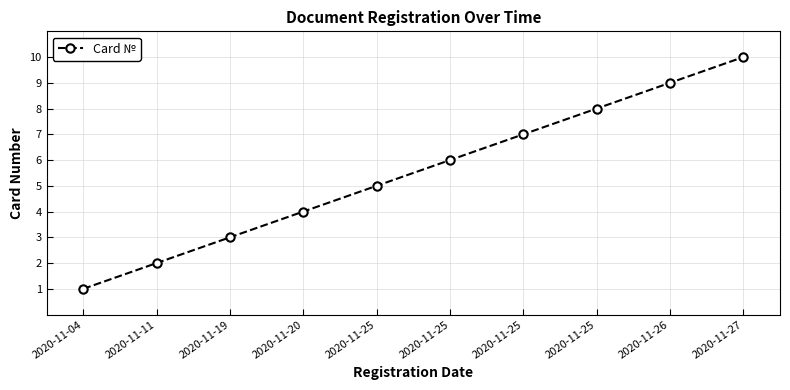

Reading left to right, extract all data points from this chart.

1	2	3	4	5	6	7	8	9	10